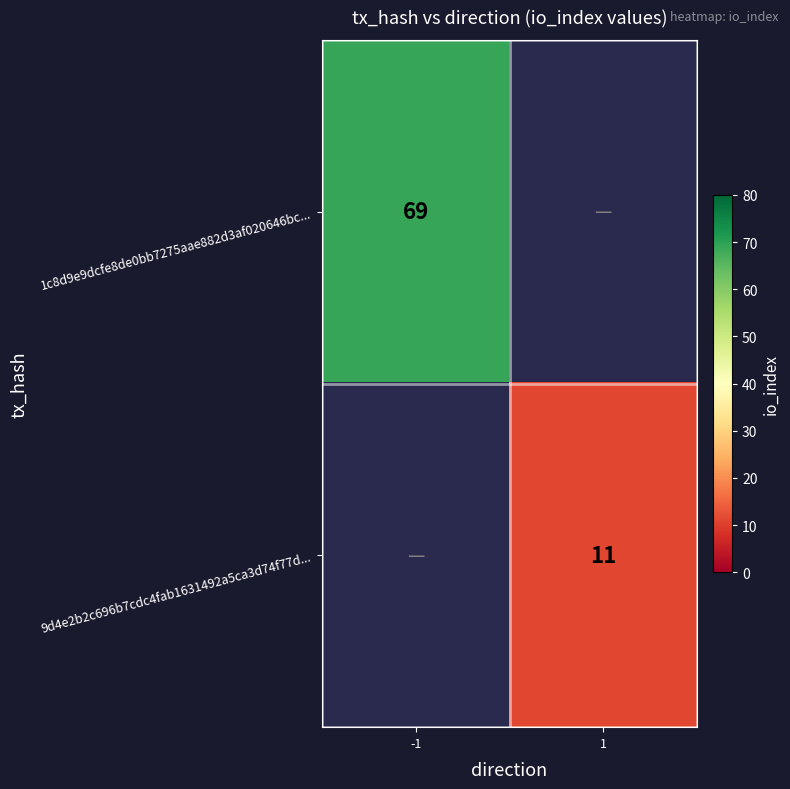

True or false: 1c8d9e9dcfe8de0bb7275aae882d3af020646bc... has a value of 69 at -1.

True